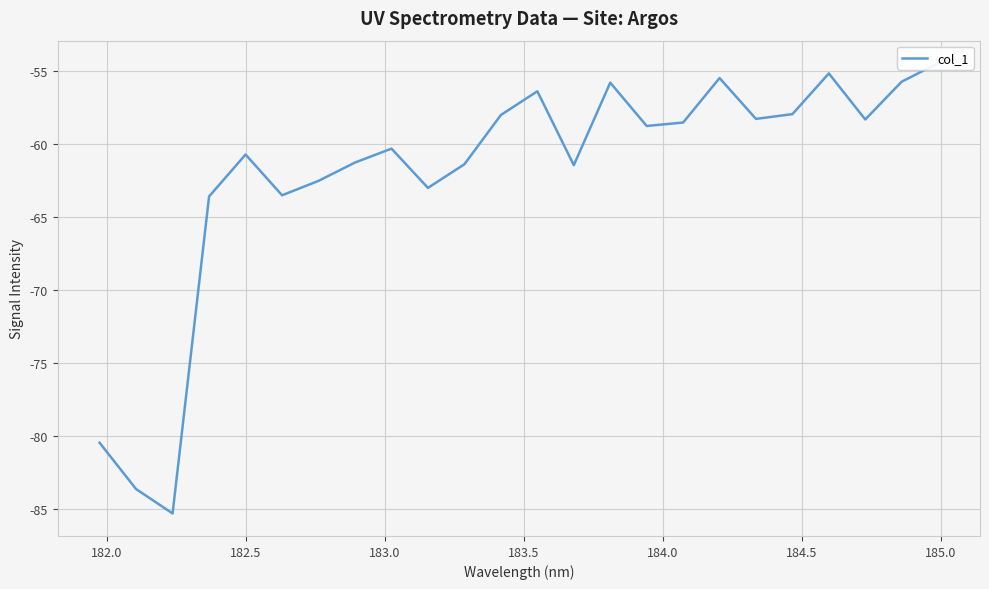

Reading left to right, transcribe all the data shown in this chart.

-80.5	-83.6	-85.3	-63.6	-60.7	-63.5	-62.5	-61.2	-60.3	-63.0	-61.4	-58.0	-56.4	-61.4	-55.8	-58.7	-58.5	-55.5	-58.3	-57.9	-55.1	-58.3	-55.7	-54.4